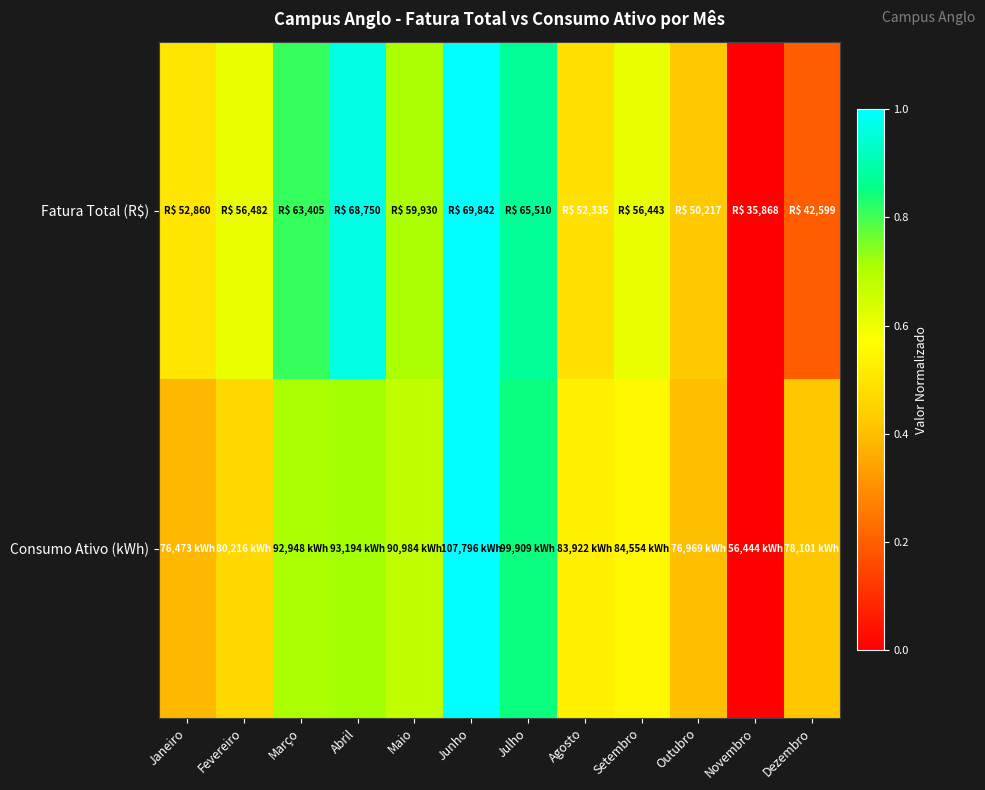

What is the difference between the highest and lowest values at Setembro?

0.1